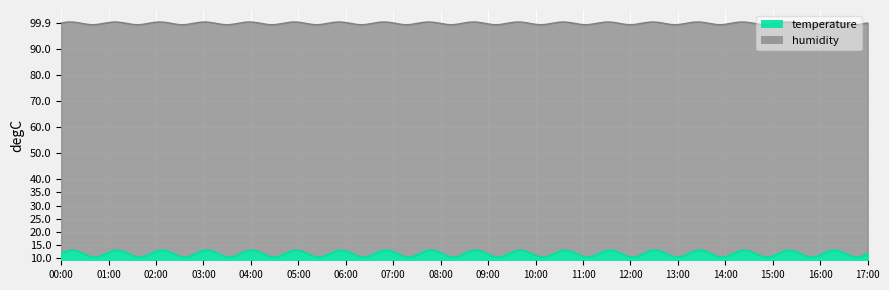

How many series are shown in this chart?

2